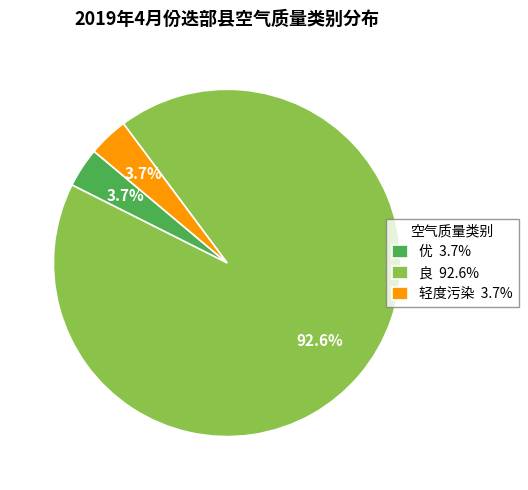

To the nearest percent, what is the average slice percentage?

33%